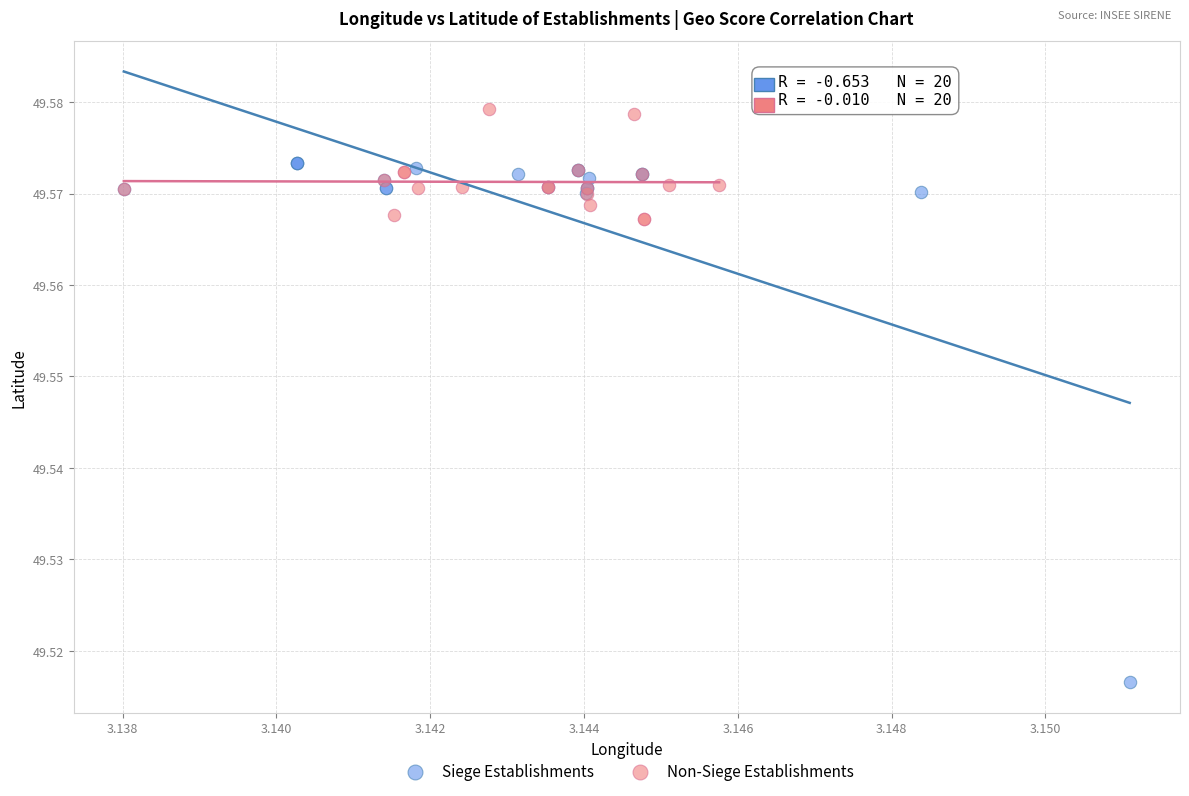

Which series has the largest Y range (max minus min)?

Siege Establishments